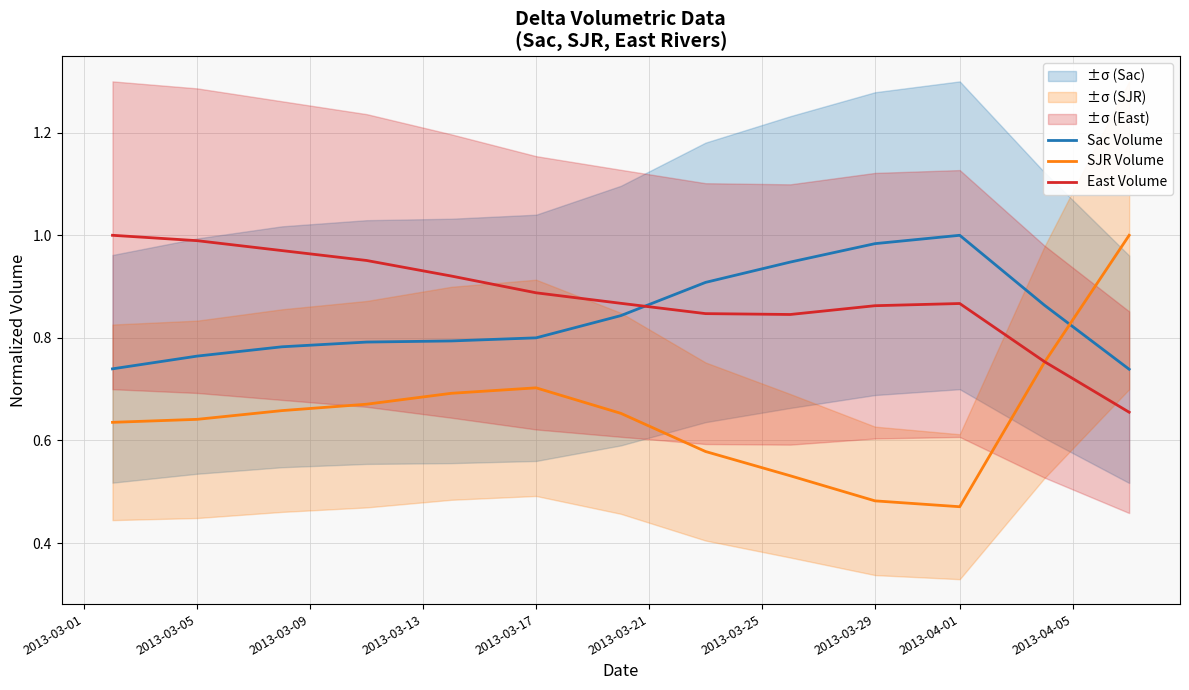

Which series has the largest total across all categories?

East Volume